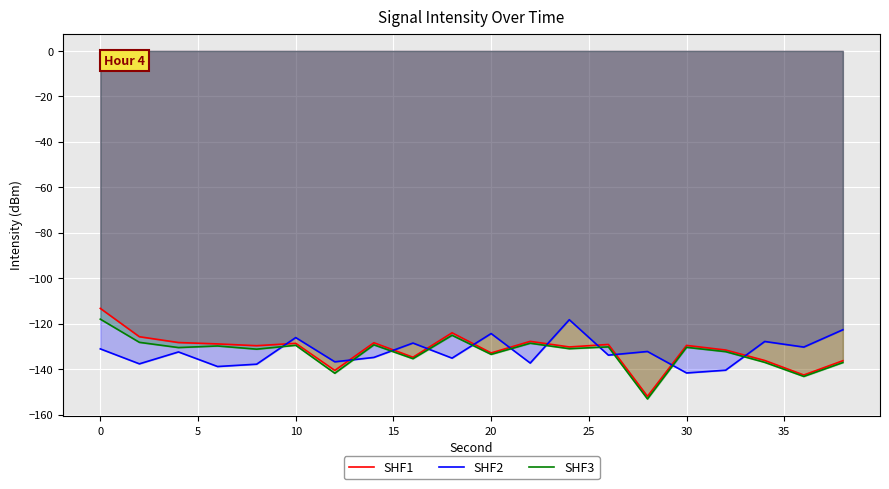

What is the maximum value for SHF1?

-113.3